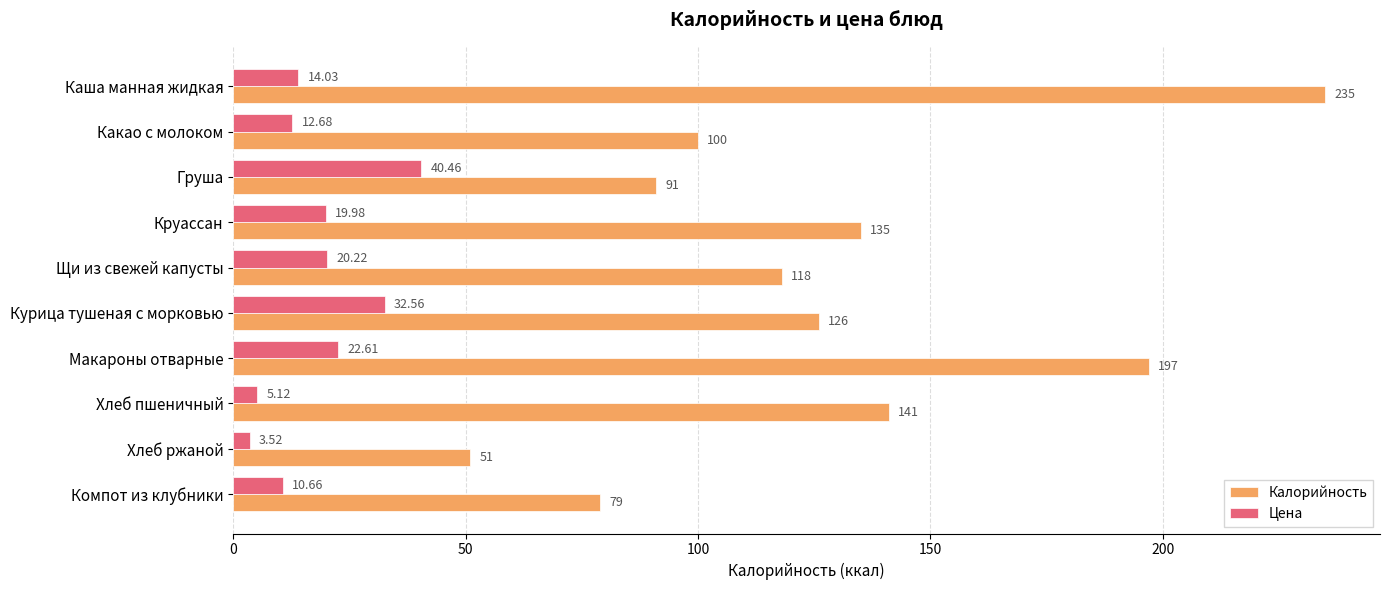

At how many categories does at least one series exceed 10?

10